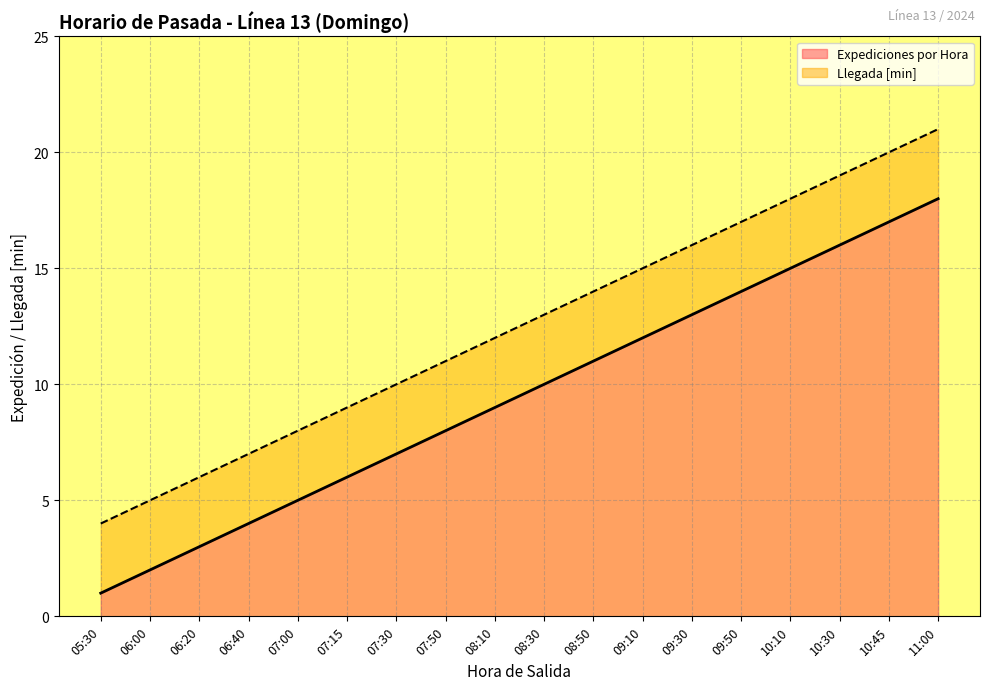

True or false: the data has more than 2 interior local peaks.

False